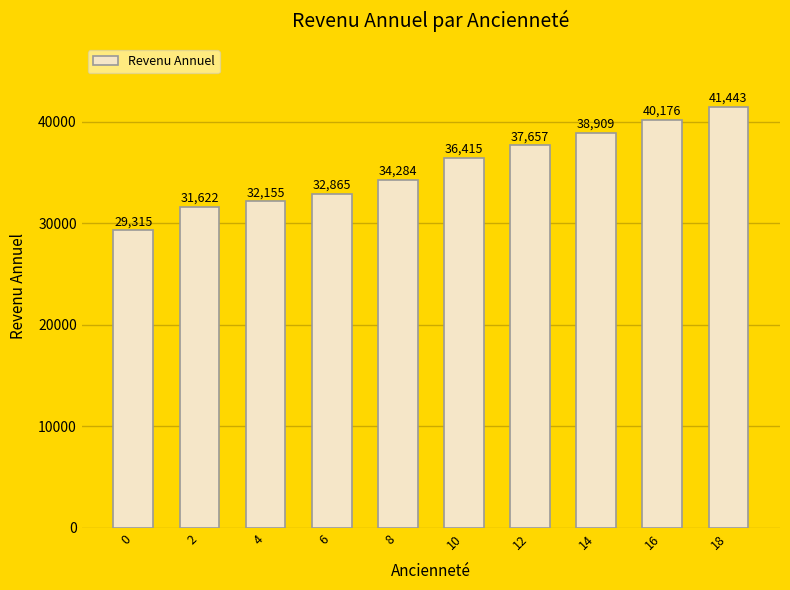

How many bars are there in total?

10